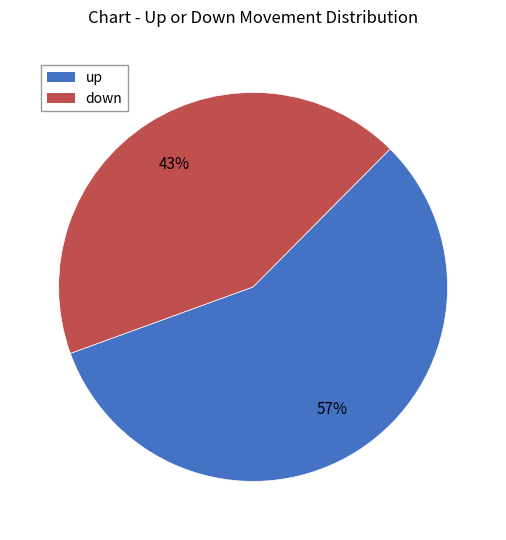

How many slices are in this pie chart?

2